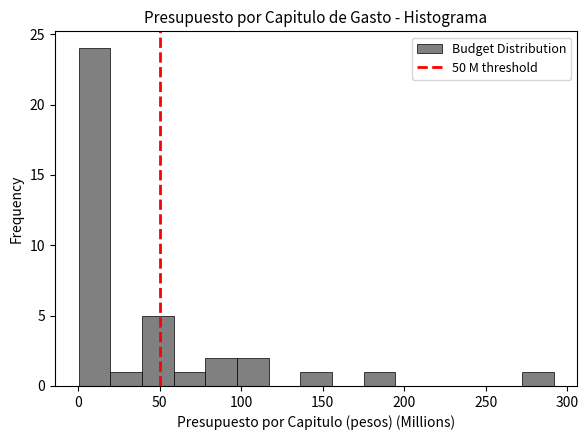

Around what value on the x-axis is the tallest bar? Give the approximate position of its centre, as read against the axis.

10